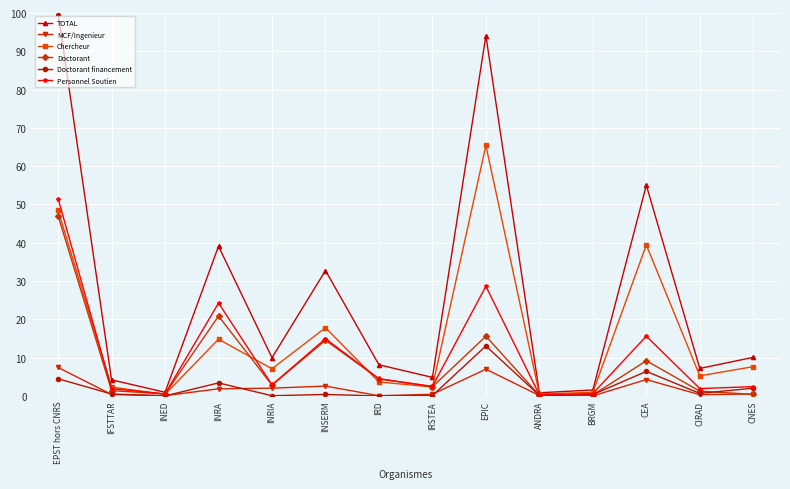

What position from the left is CEA?

12